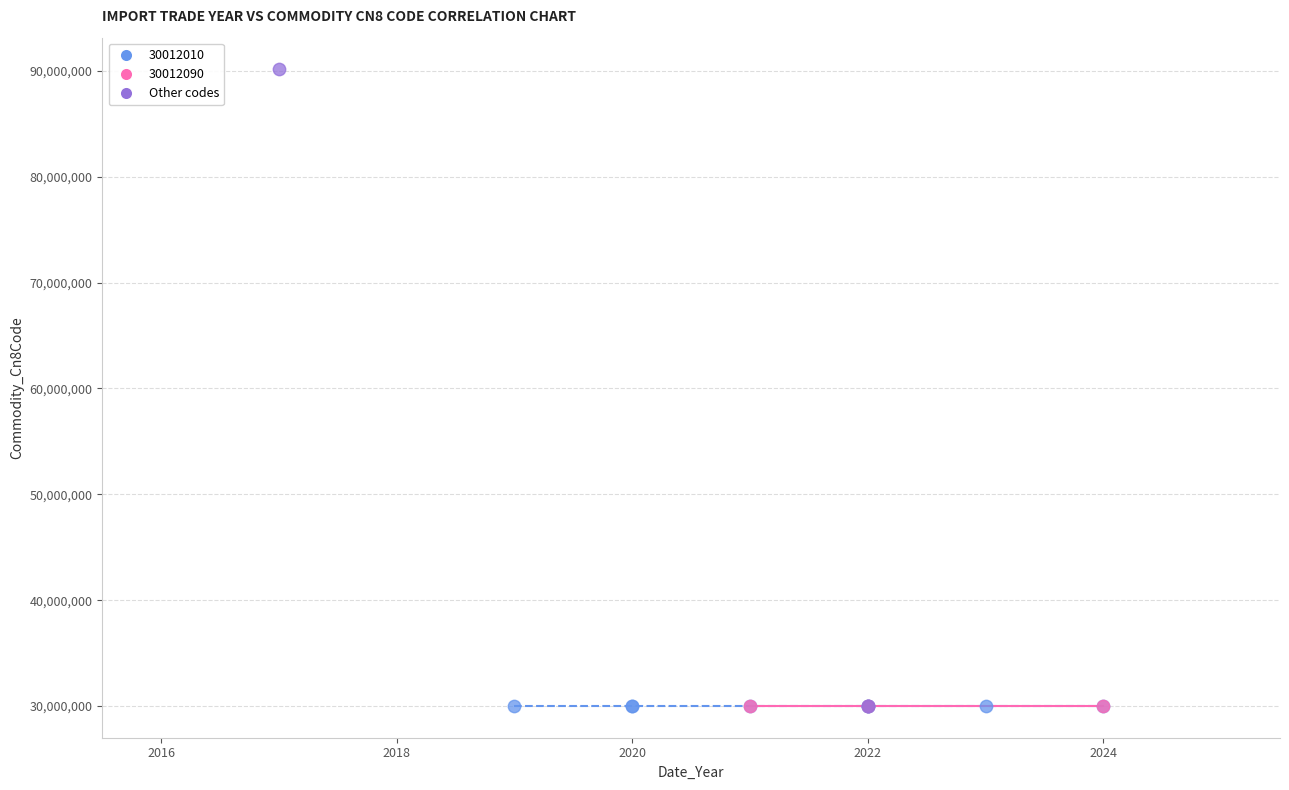

What are all the series names shown in the legend?

30012010, 30012090, Other codes